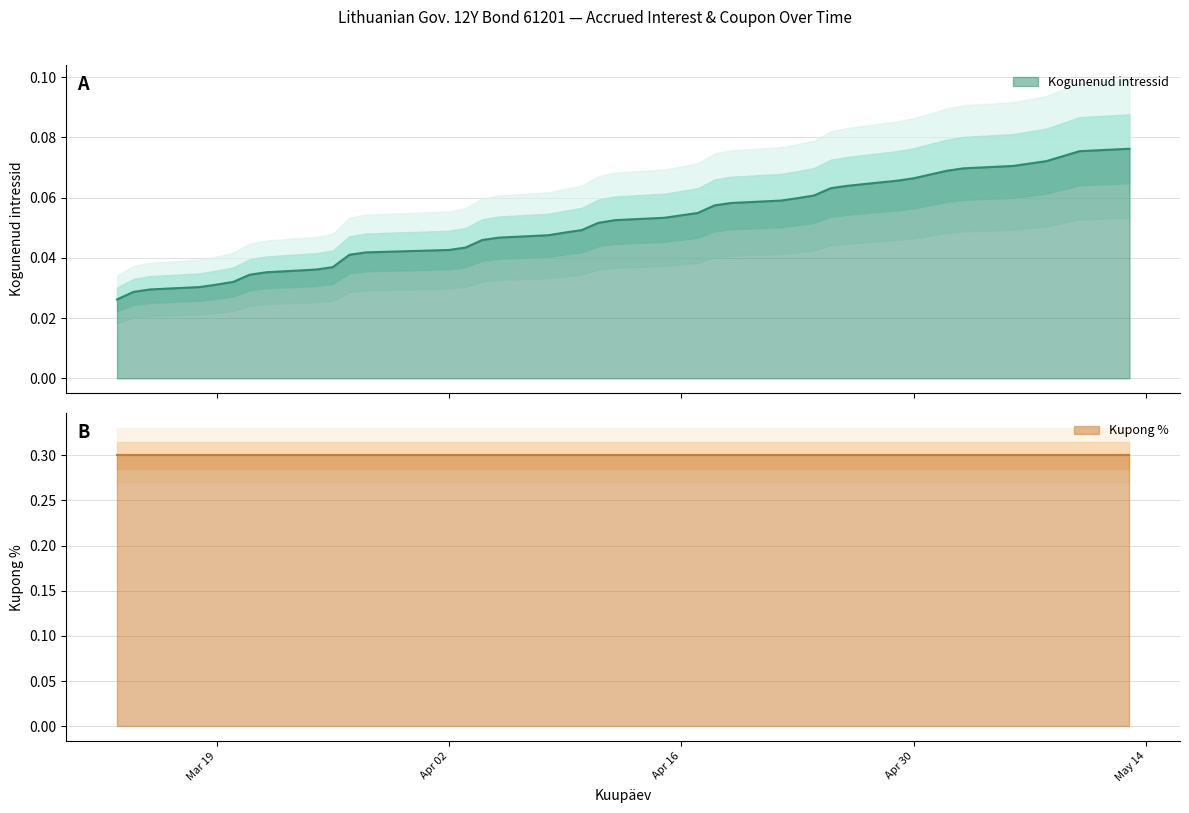

Which label corresponds to the largest value in the chart?

2024-03-13